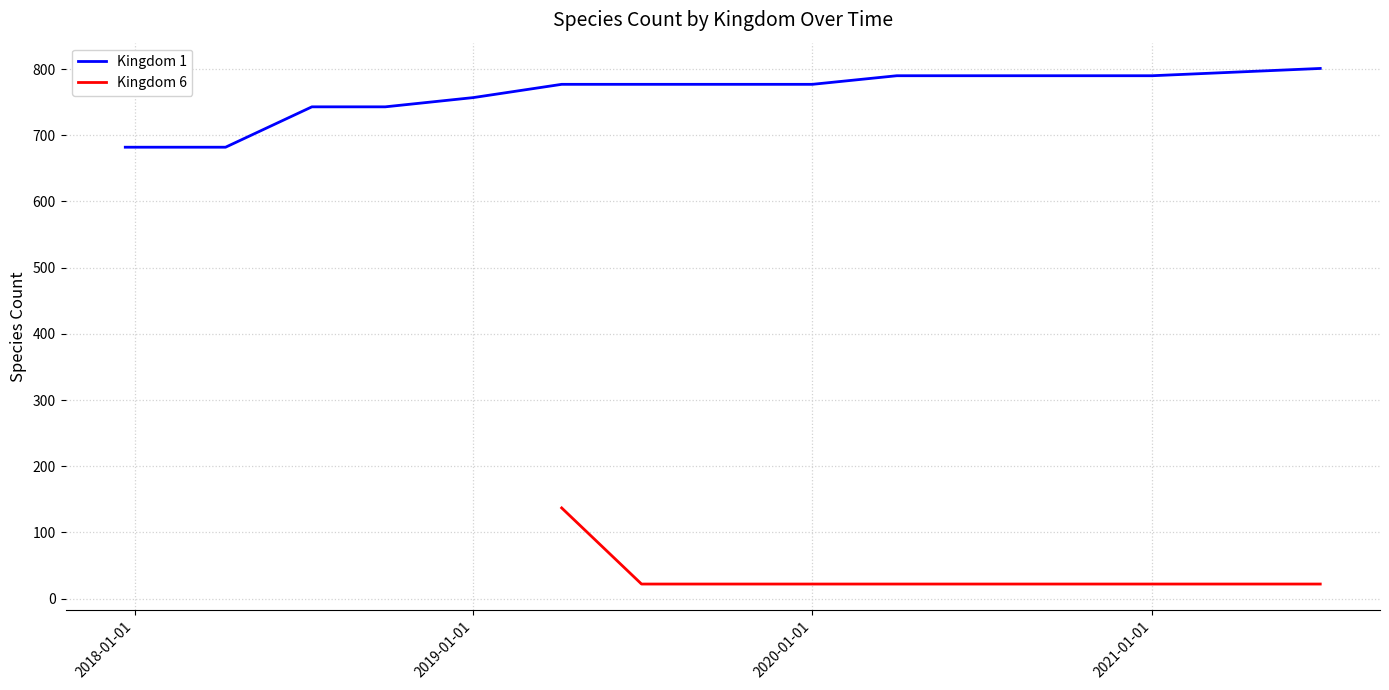

The value of Kingdom 1 at 2019-01-01 is 526. True or false?

False